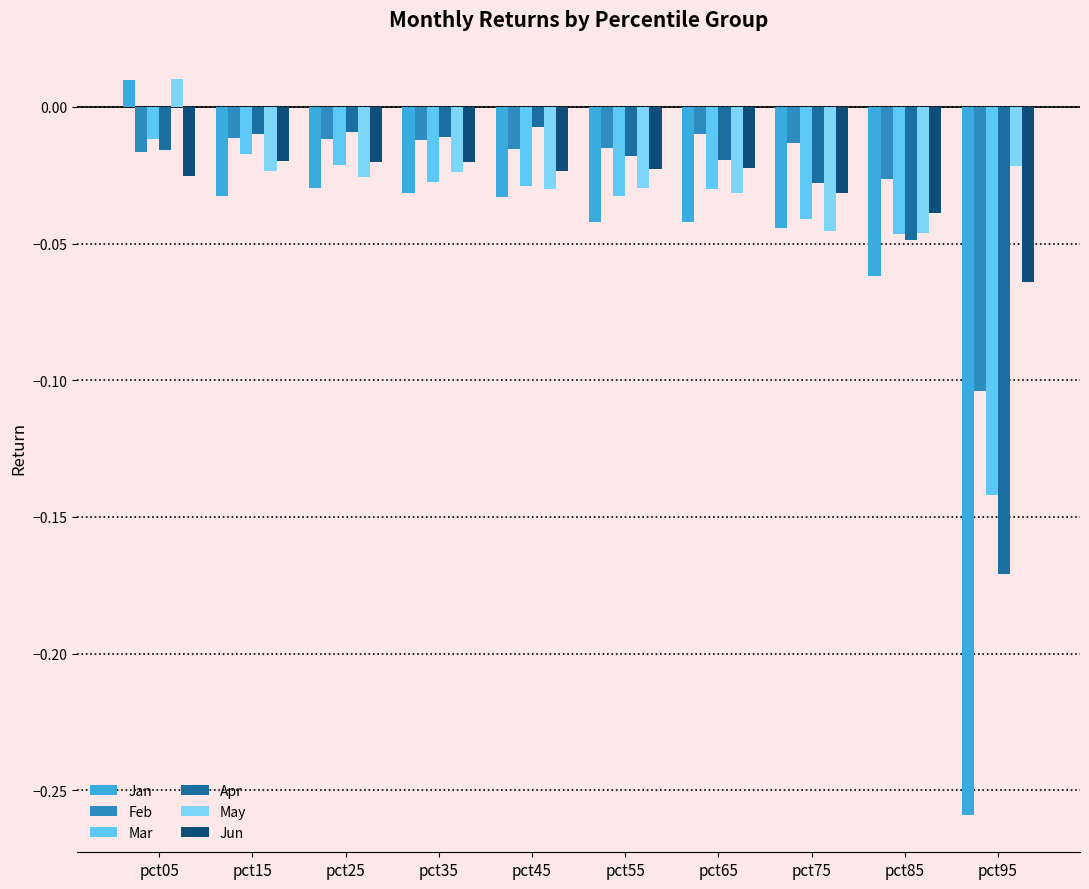

Which series changed the most between pct05 and pct65?

Jan